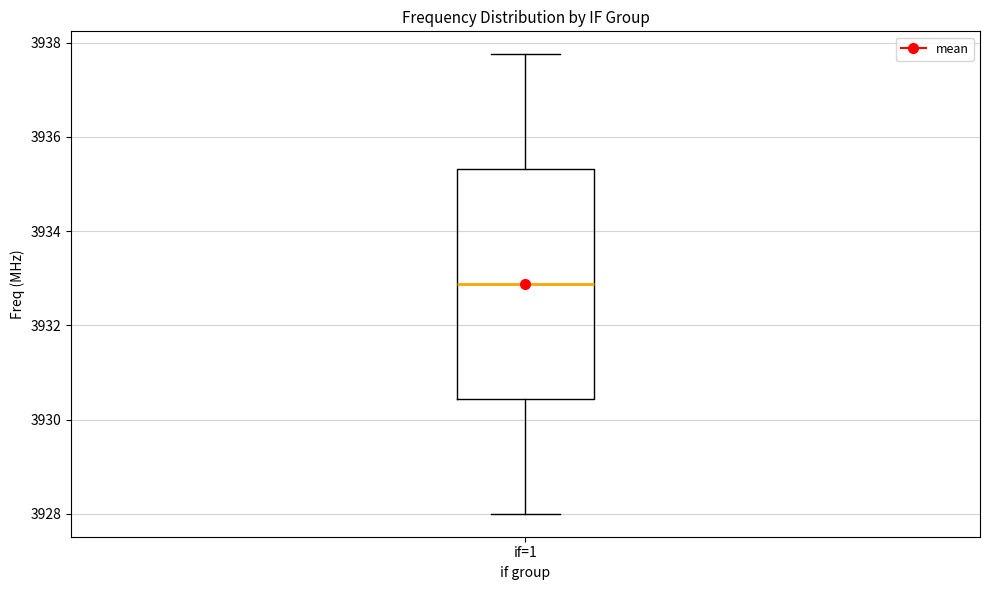

Where does the median line of the box for if=1 sit on the y-axis? The values are not printed on the chart, so give them approximately, as read against the axis.

3932.8